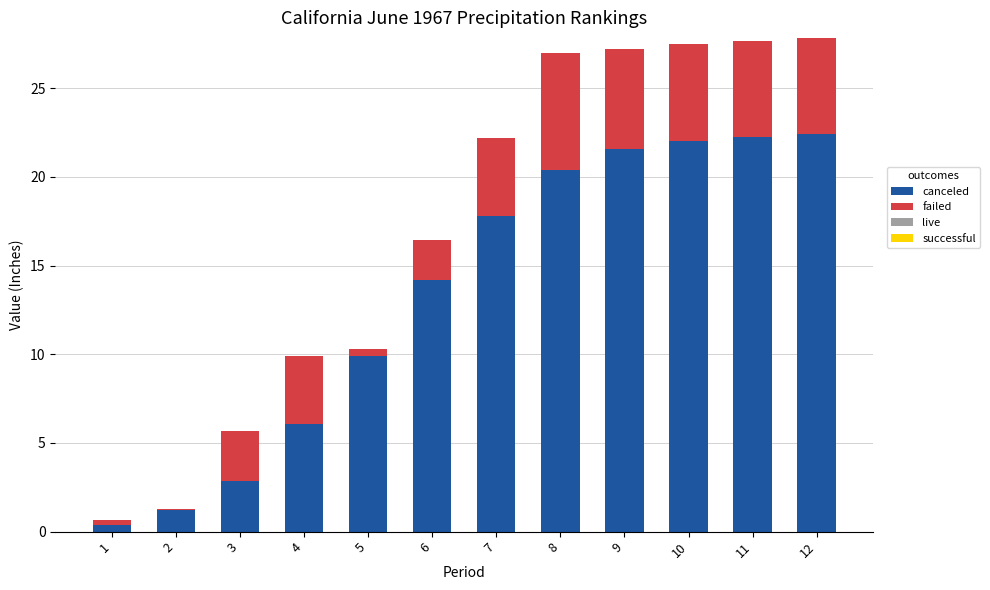

True or false: canceled has a value of 22.3 at 11.

True